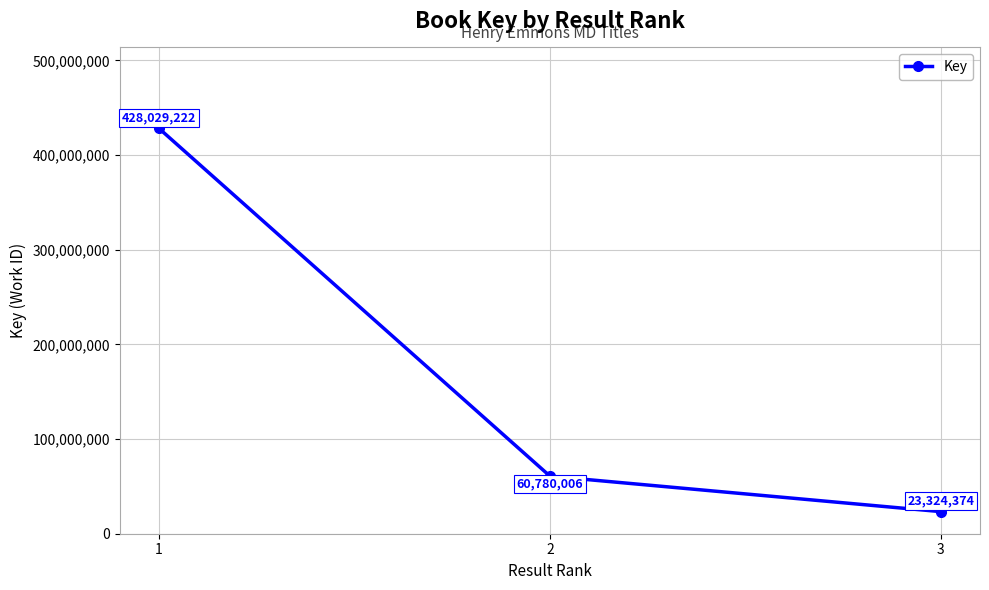

What is the maximum value shown in the chart?

428029222